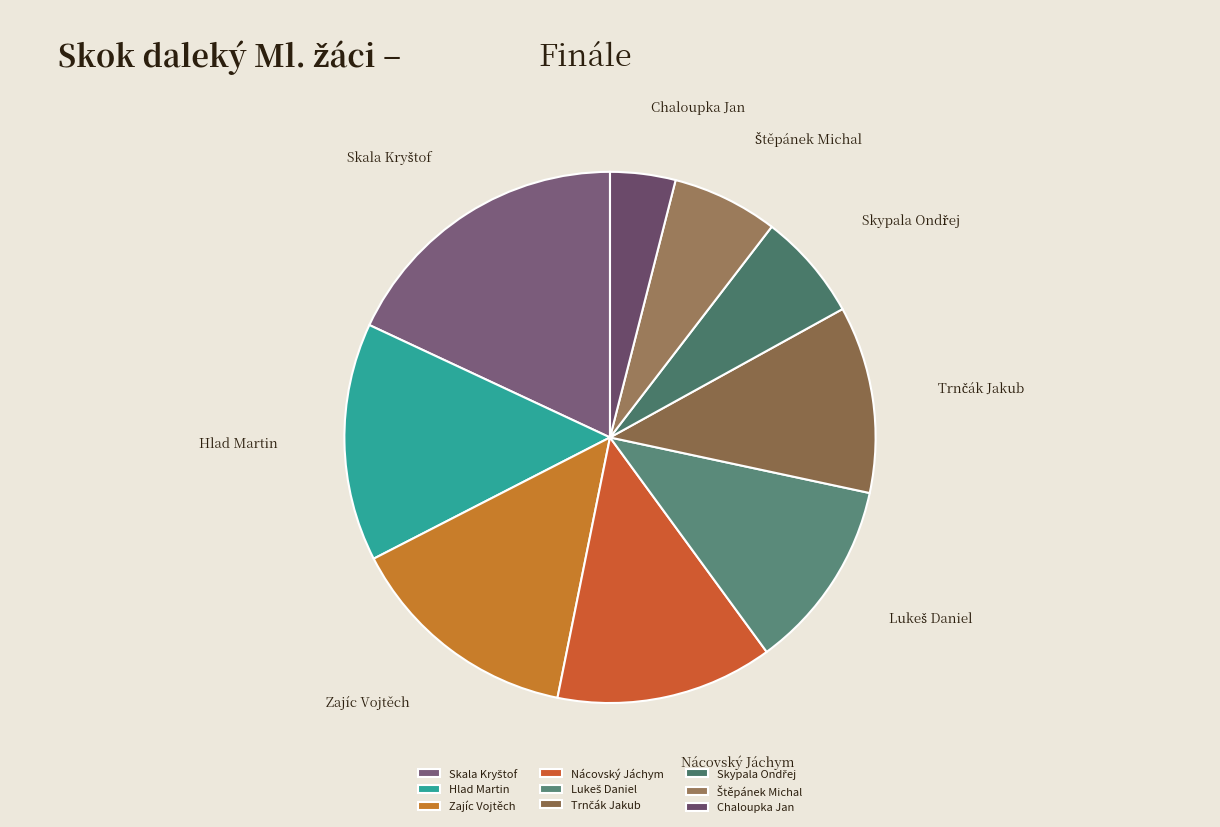

Is there a majority slice in this chart?

No